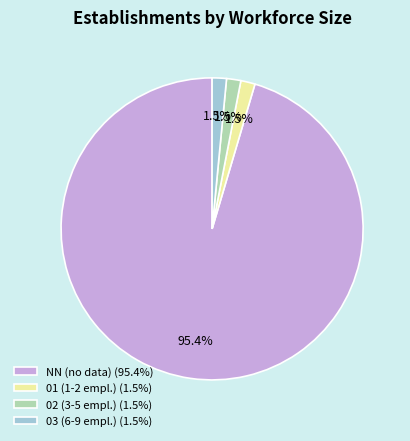

How much of the chart is everything except 01 (1-2 empl.) (1.5%)?

98.5%